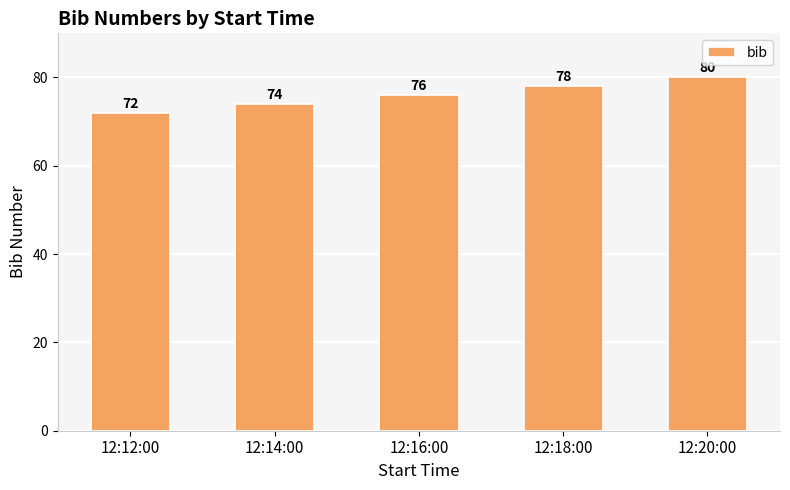

Rank the categories by value from highest to lowest.

12:20:00, 12:18:00, 12:16:00, 12:14:00, 12:12:00